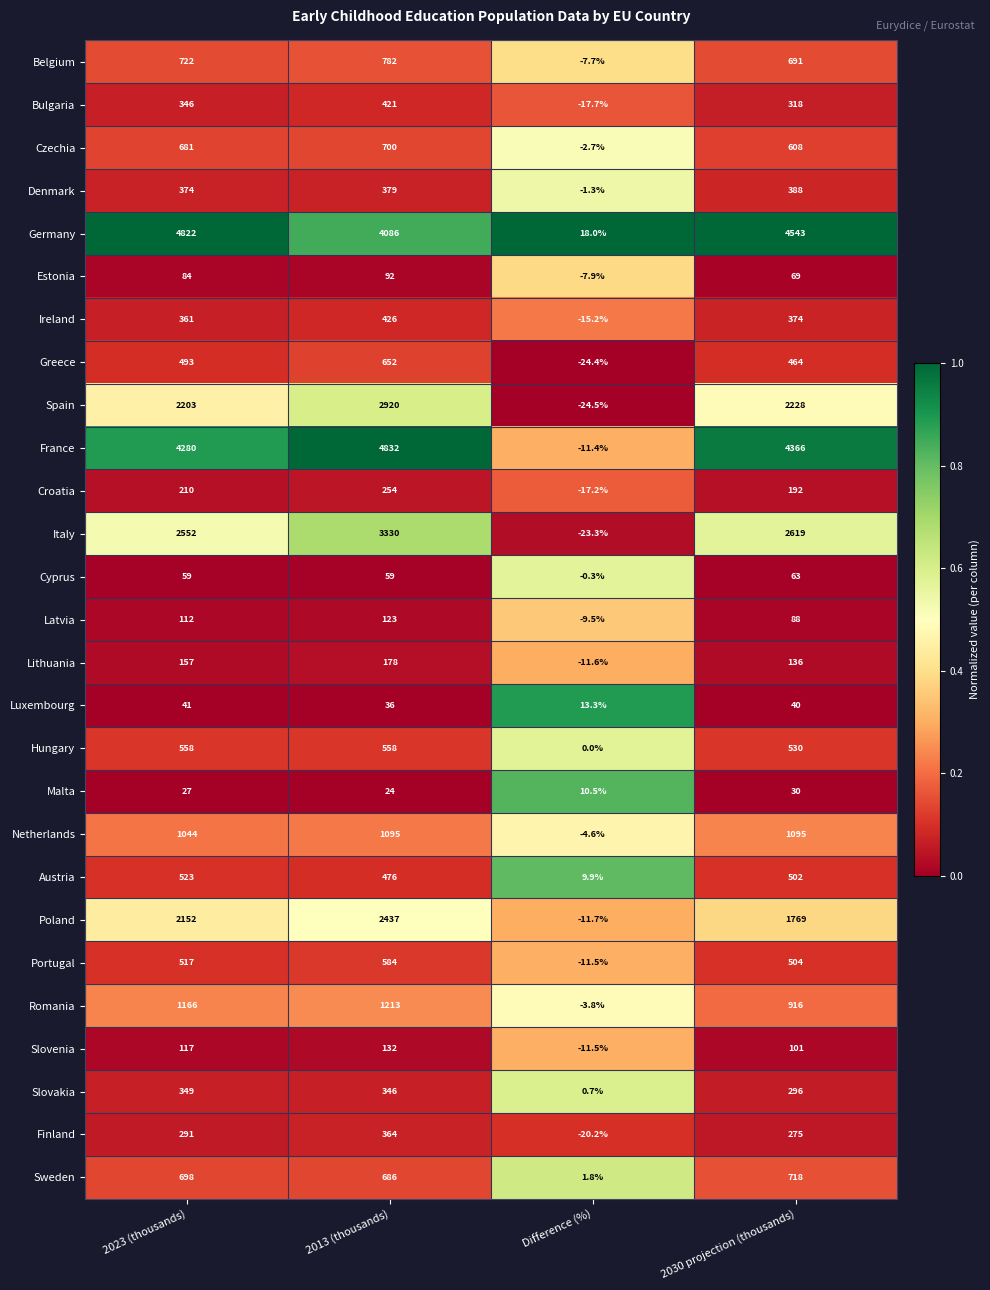

Which series has the largest total across all categories?

Germany